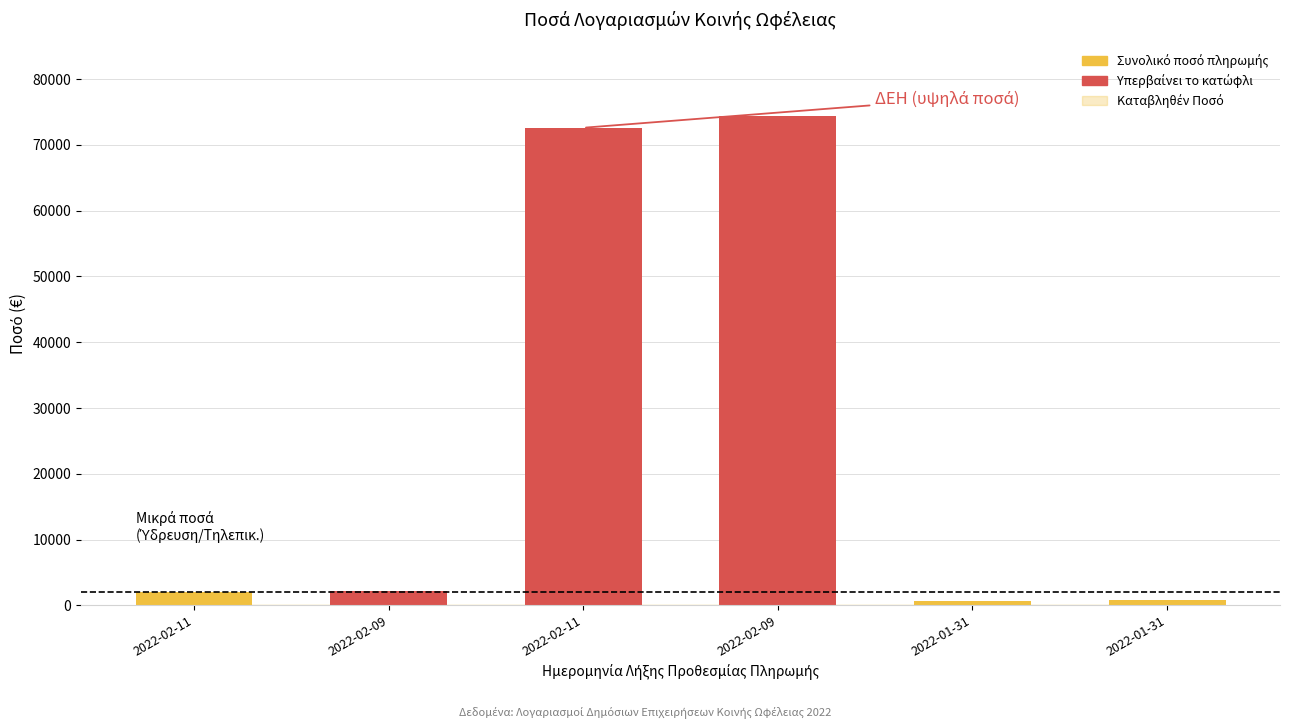

What is the difference between the maximum and minimum values?

73816.5